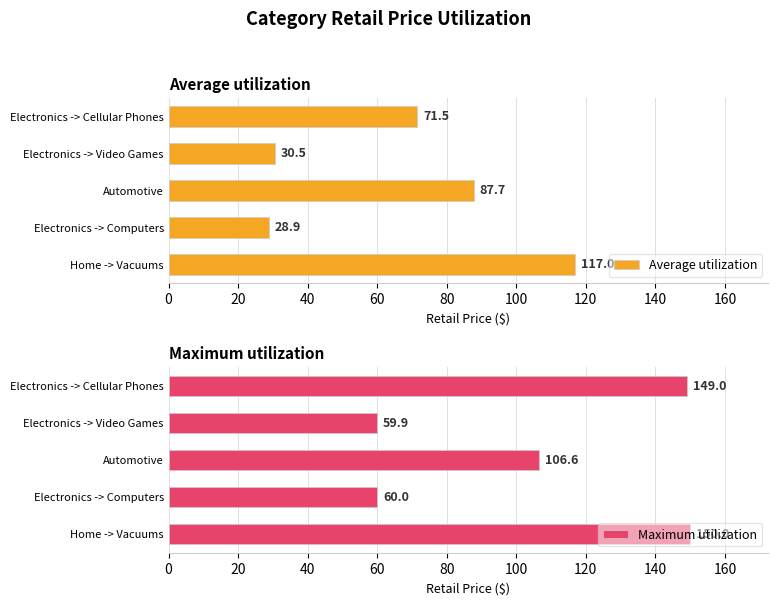

At which label is Average utilization closest to 72?

Electronics -> Cellular Phones